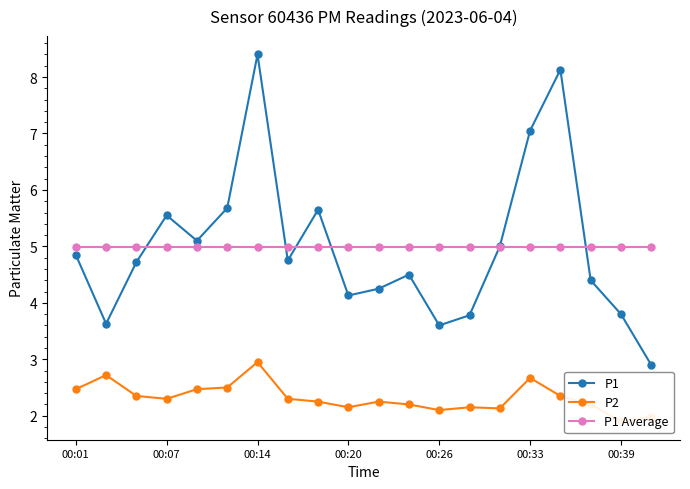

Which series has the largest total across all categories?

P1